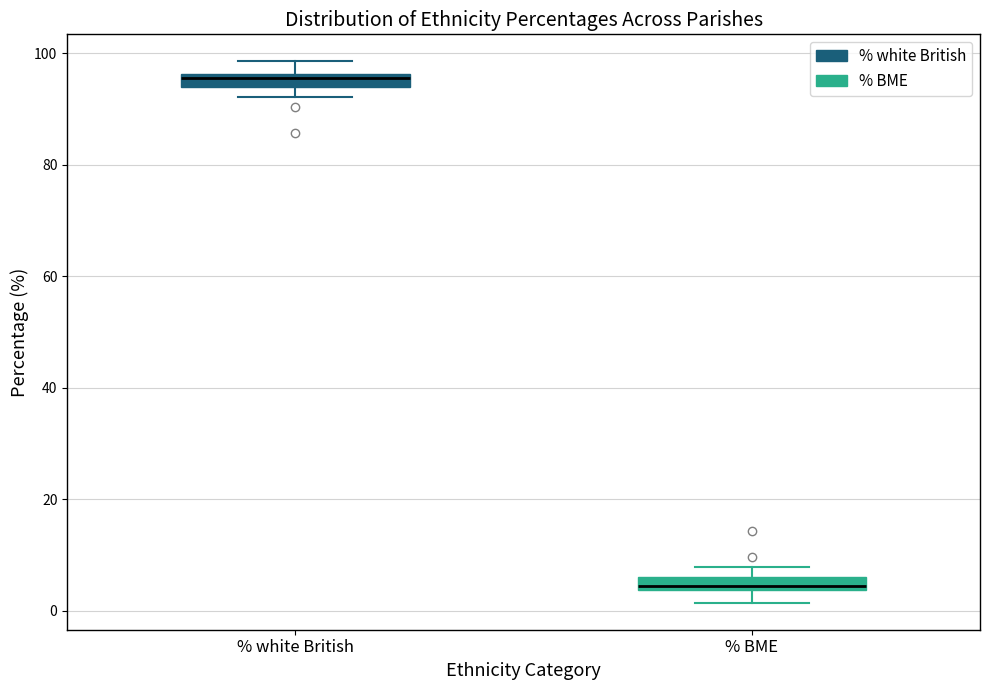

Where is the upper edge of the box for % white British on the y-axis? The values are not printed on the chart, so give them approximately, as read against the axis.

96